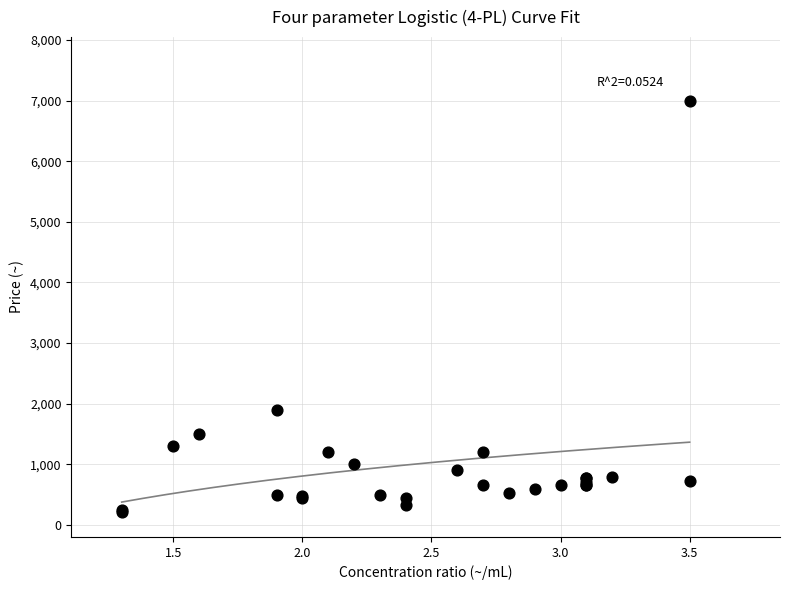

What Y value in the scatter plot is closest to 3610?

1900